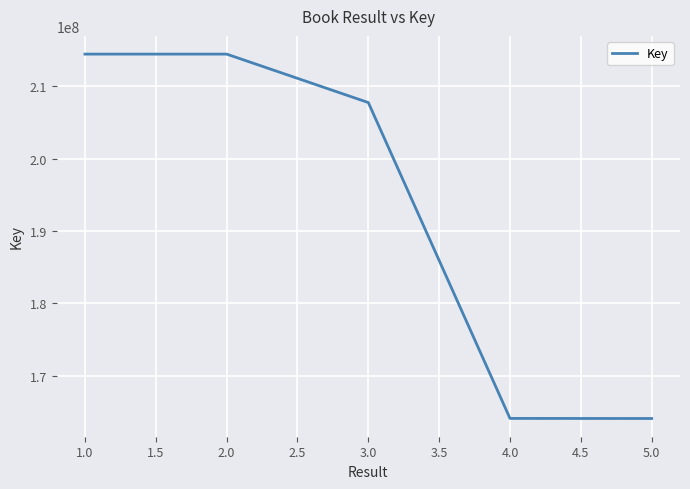

What is the difference between the maximum and minimum values?

50363817